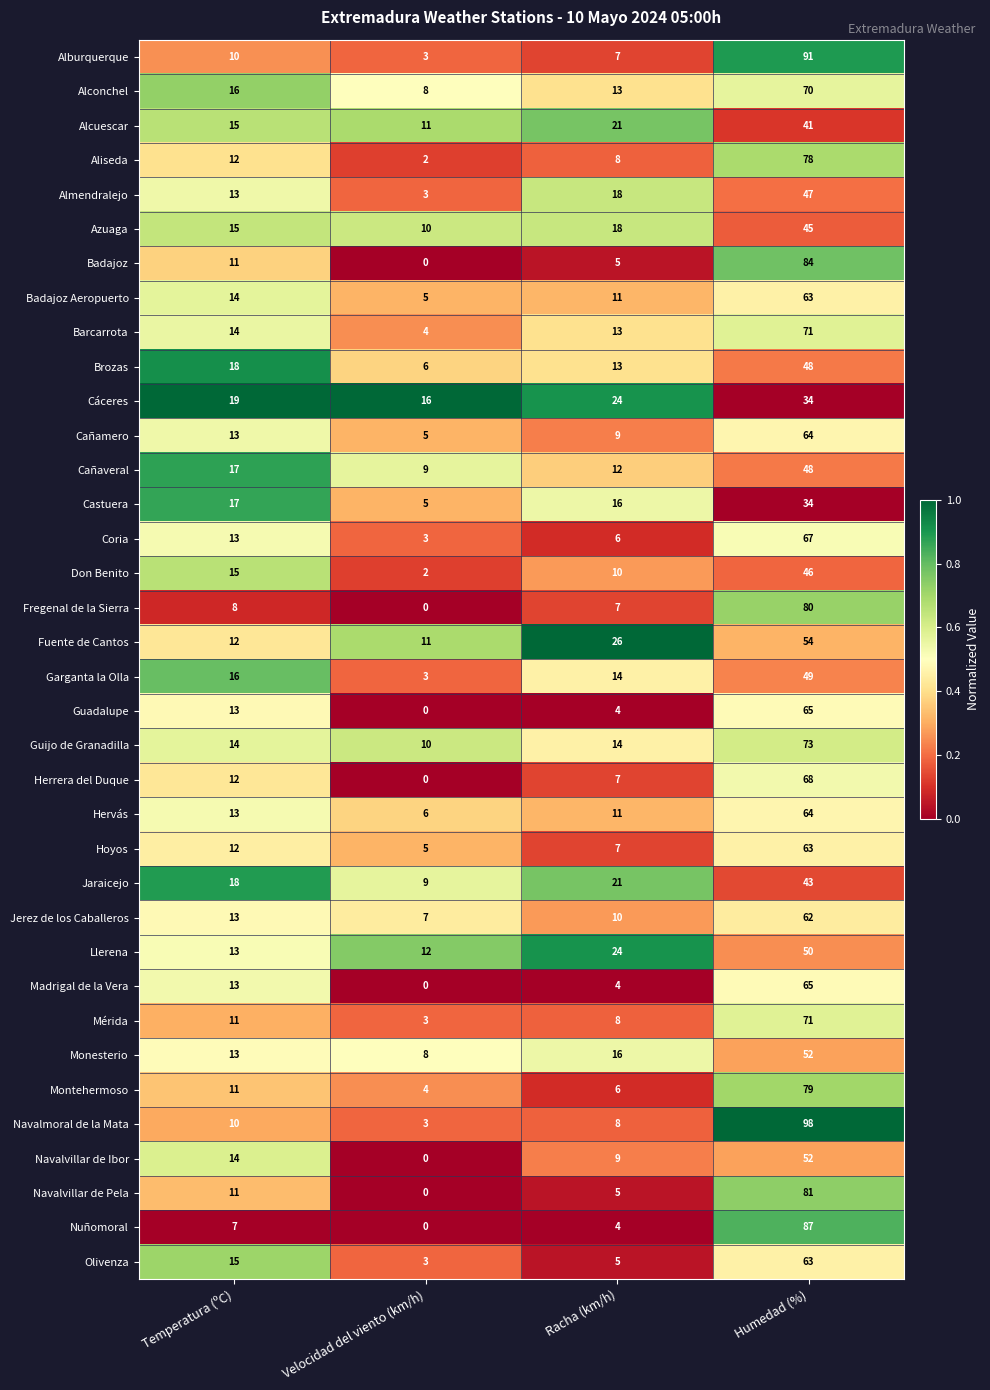

List the labels in order of Monesterio value, largest first.

Humedad (%), Racha (km/h), Temperatura (ºC), Velocidad del viento (km/h)